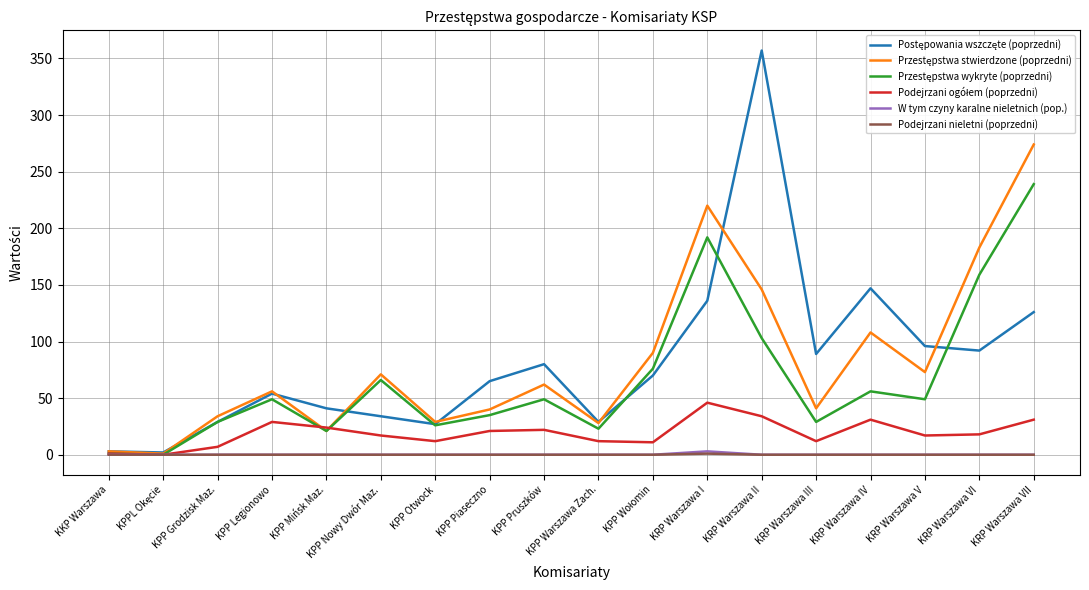

True or false: Podejrzani nieletni (poprzedni) has a value of 0 at KRP Warszawa VII.

True